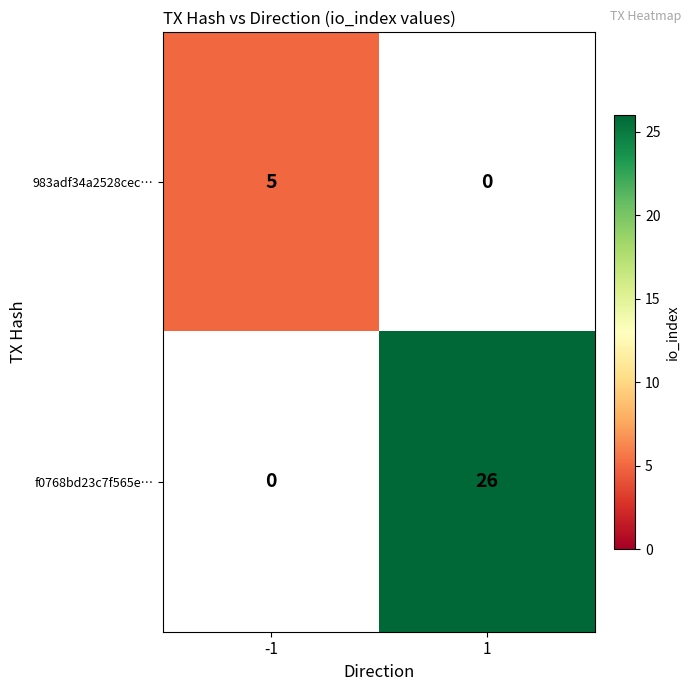

At -1, list the series in order from largest to smallest.

983adf34a2528cec…, f0768bd23c7f565e…